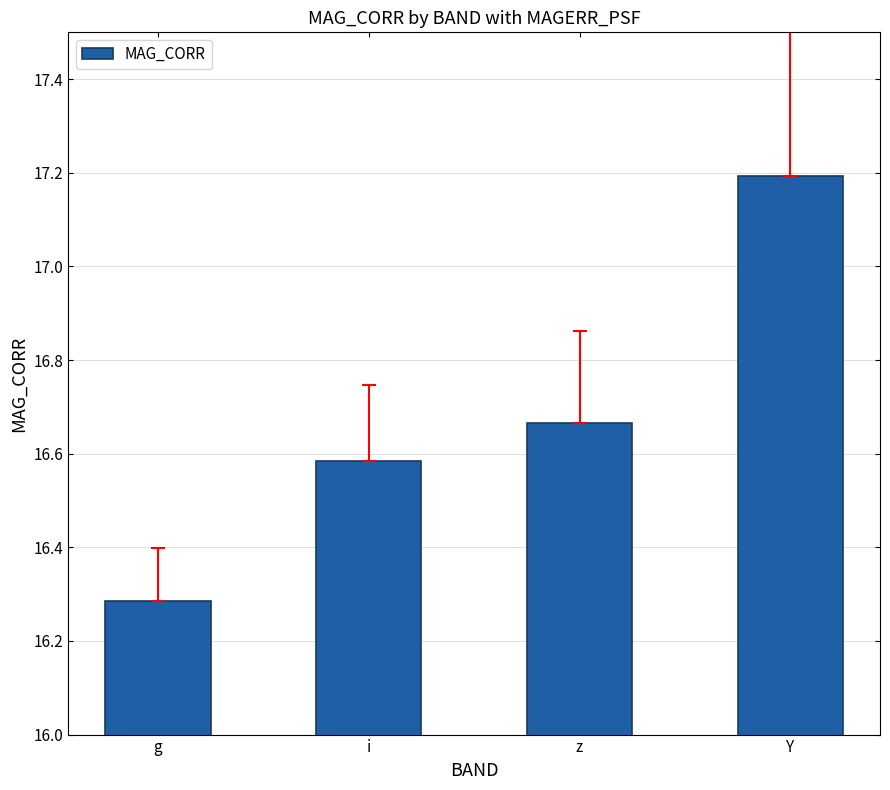

Rank the categories by value from highest to lowest.

Y, z, i, g